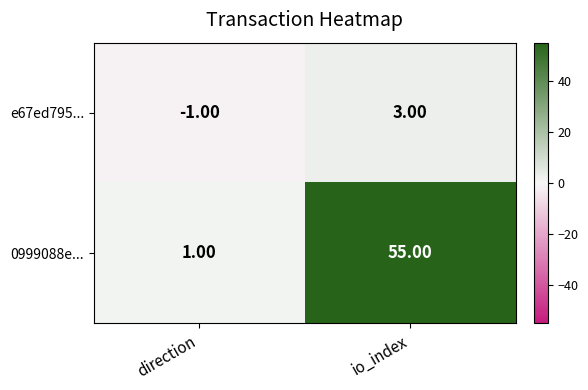

Which series has the largest total across all categories?

0999088e...